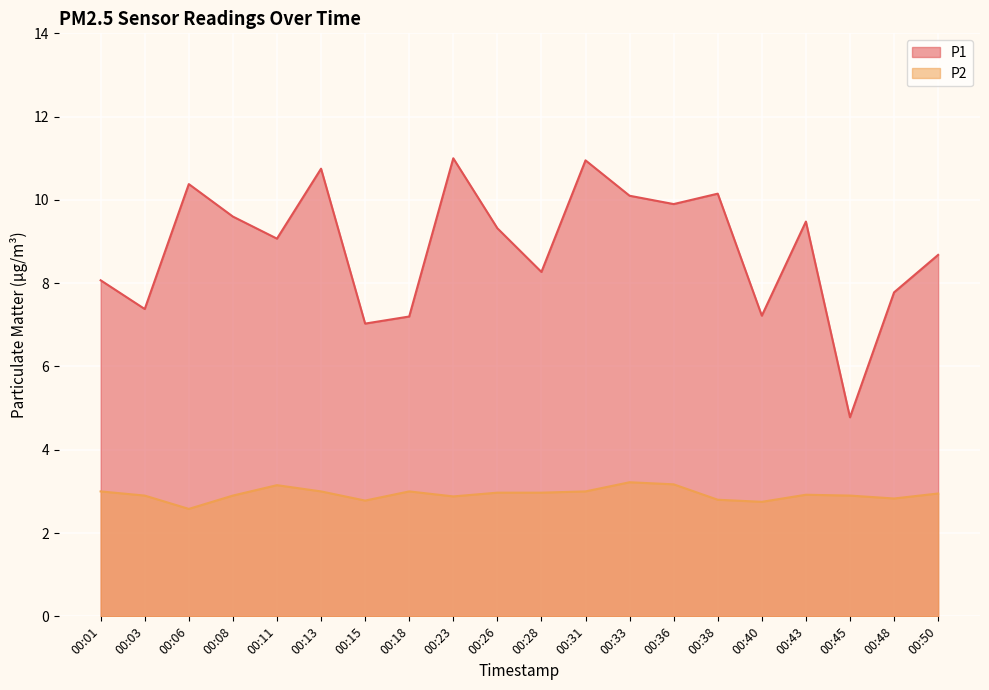

What is the difference between the maximum and minimum values in the P2 series?

0.6